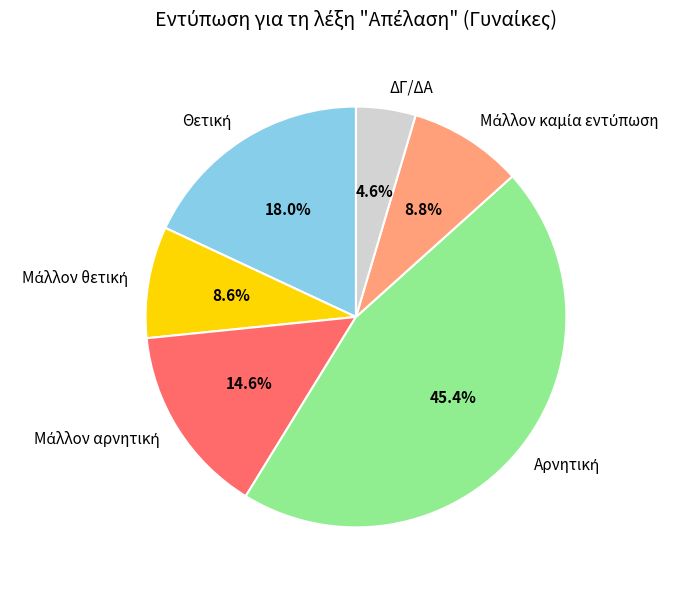

Count the number of slices in the pie.

6